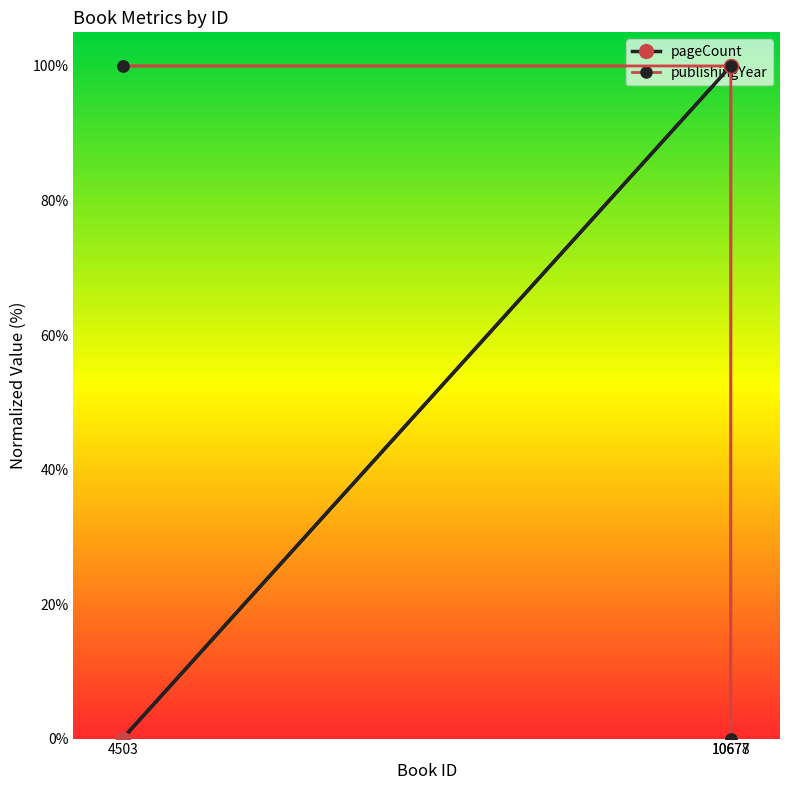

How many lines are shown in the chart?

2